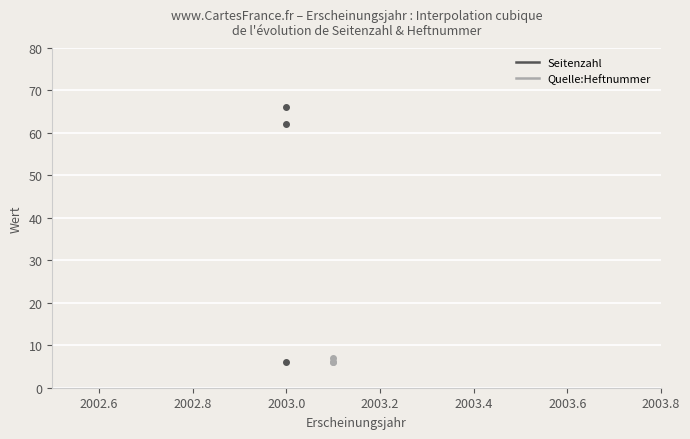

What is the maximum value for Quelle:Heftnummer?

7